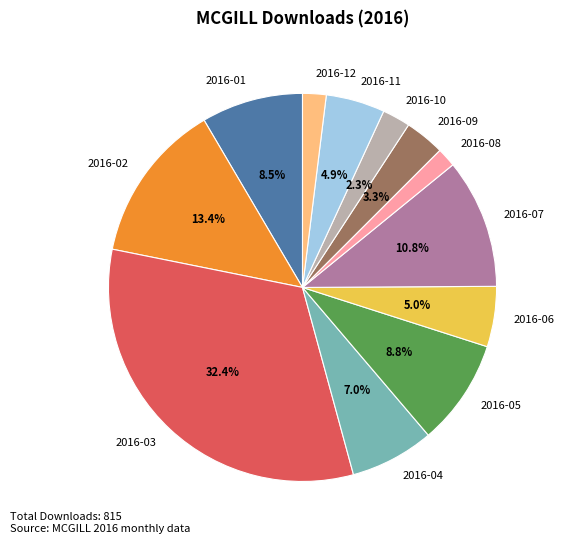

Approximately how many times larger is the value at 2016-02 compared to 2016-04?

1.9